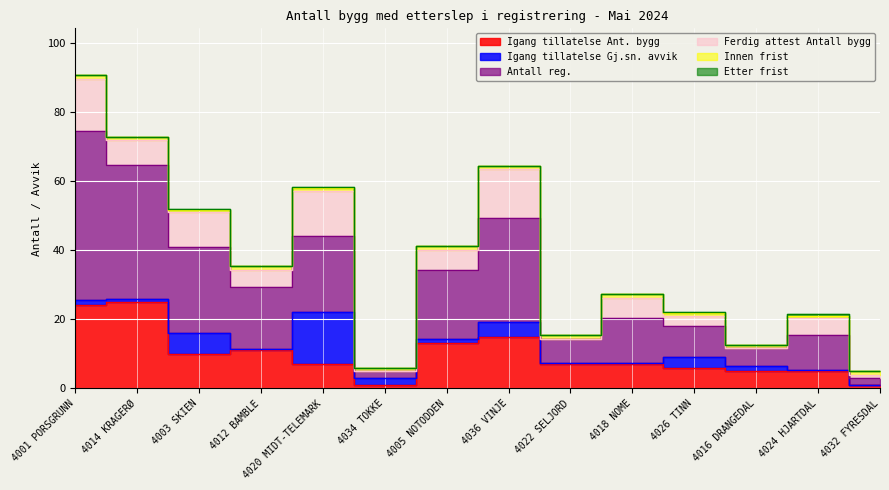

Where is the first local minimum for Igang tillatelse Ant. bygg?

4003 SKIEN